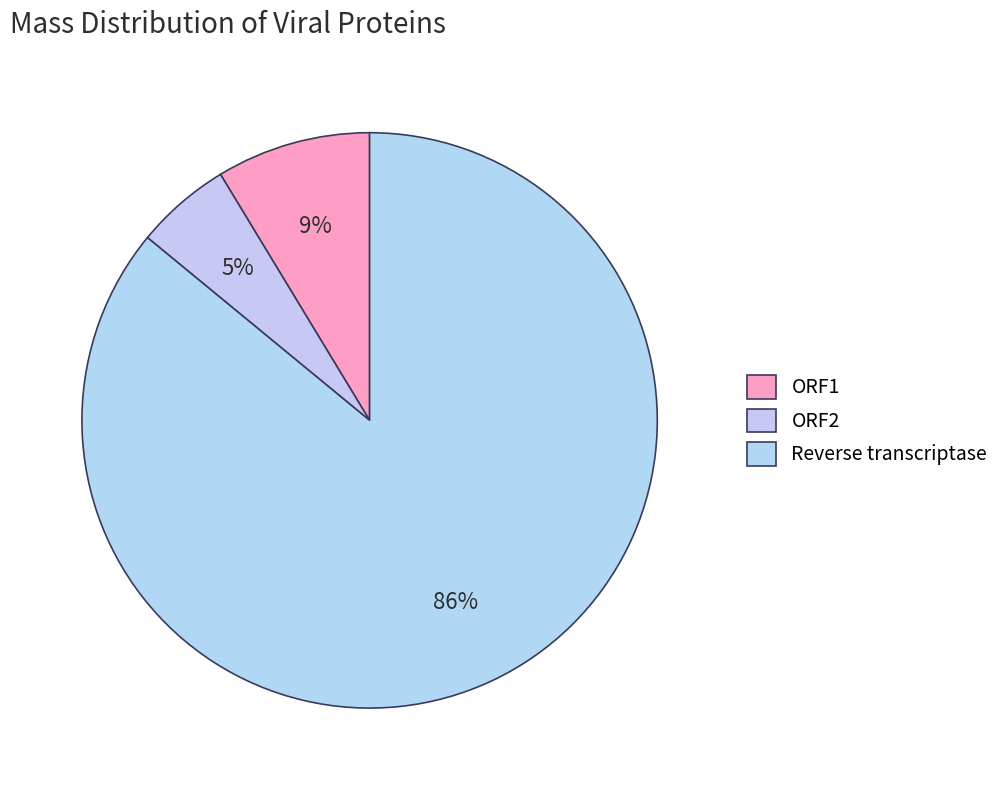

How many slices are in this pie chart?

3